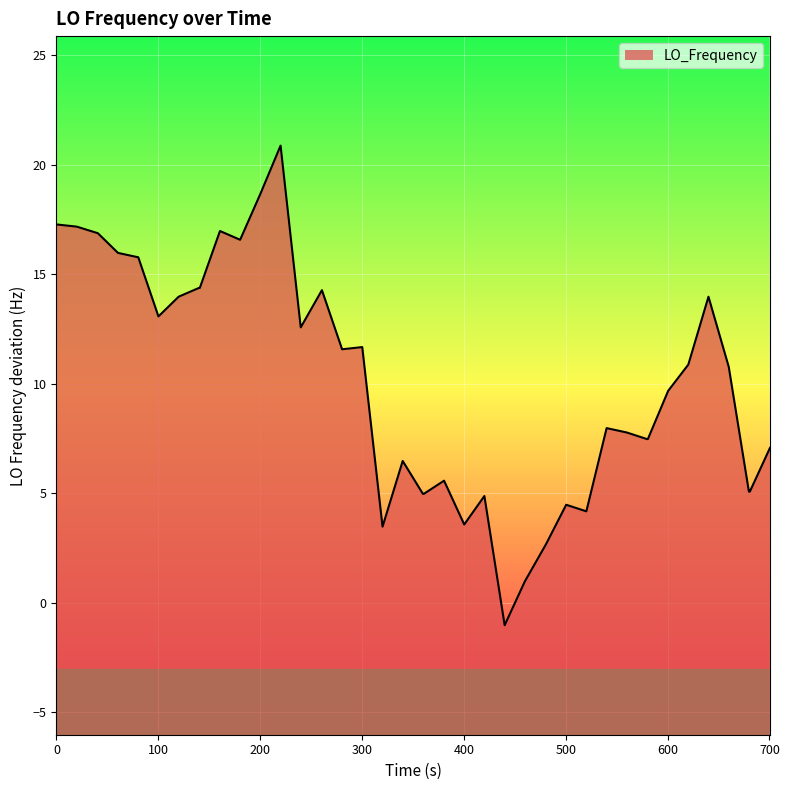

What is the greatest value displayed?

20.9